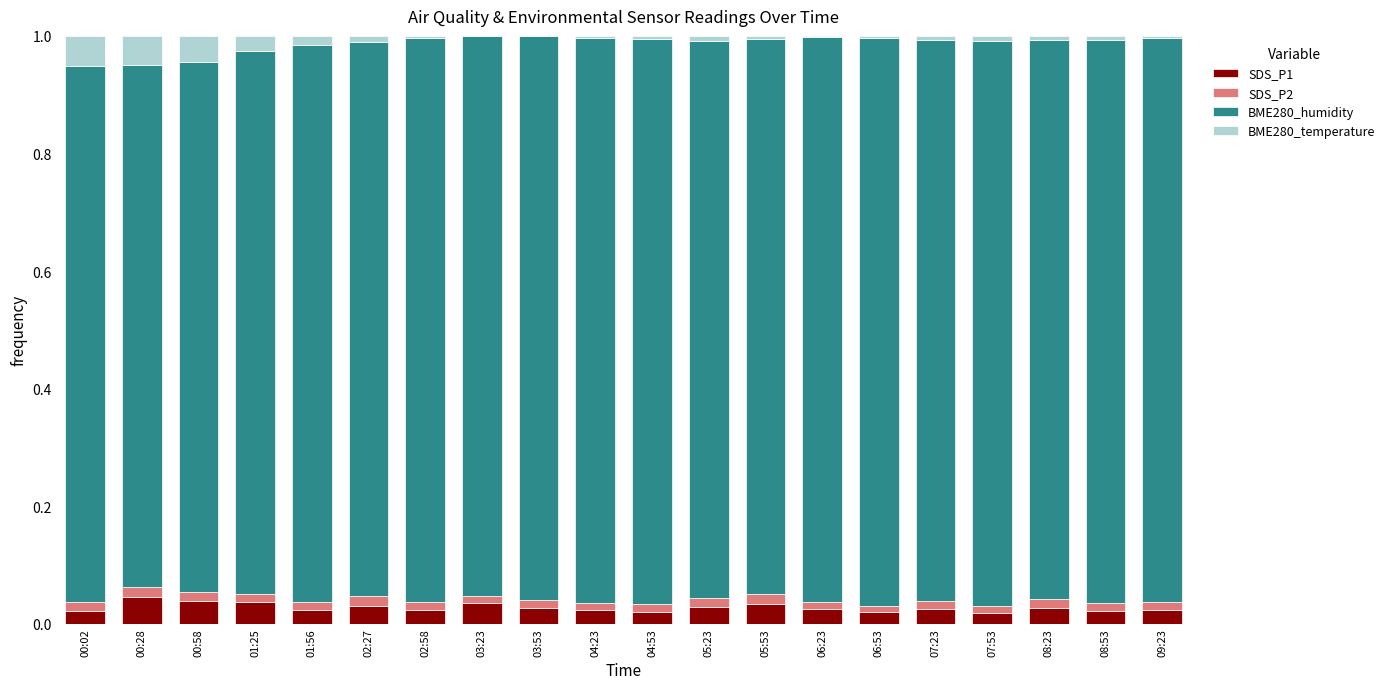

What are all the series names shown in the legend?

SDS_P1, SDS_P2, BME280_humidity, BME280_temperature